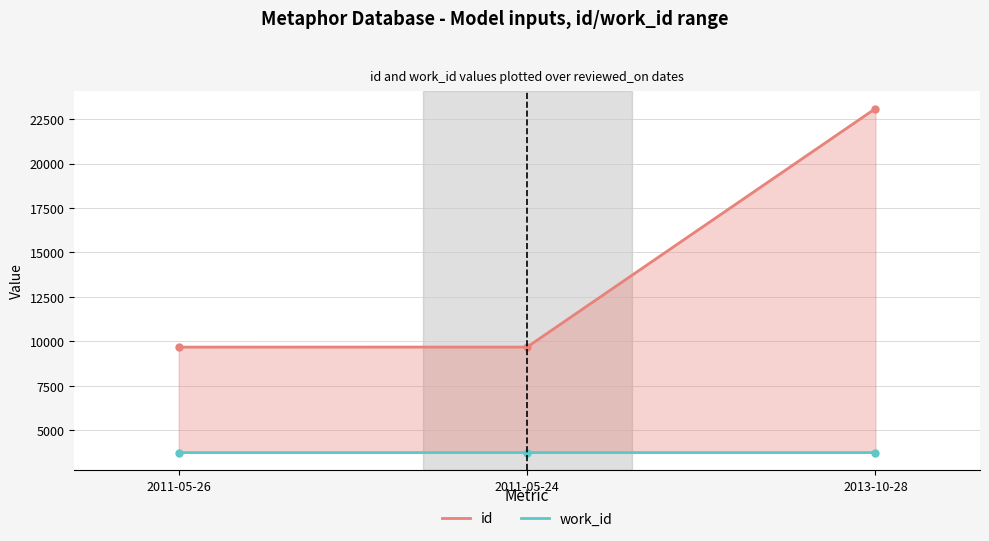

List the labels in order of id value, largest first.

2013-10-28, 2011-05-24, 2011-05-26